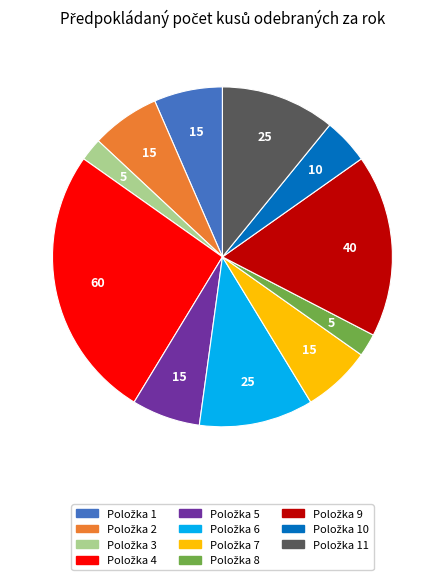

Does any single category account for the majority?

No